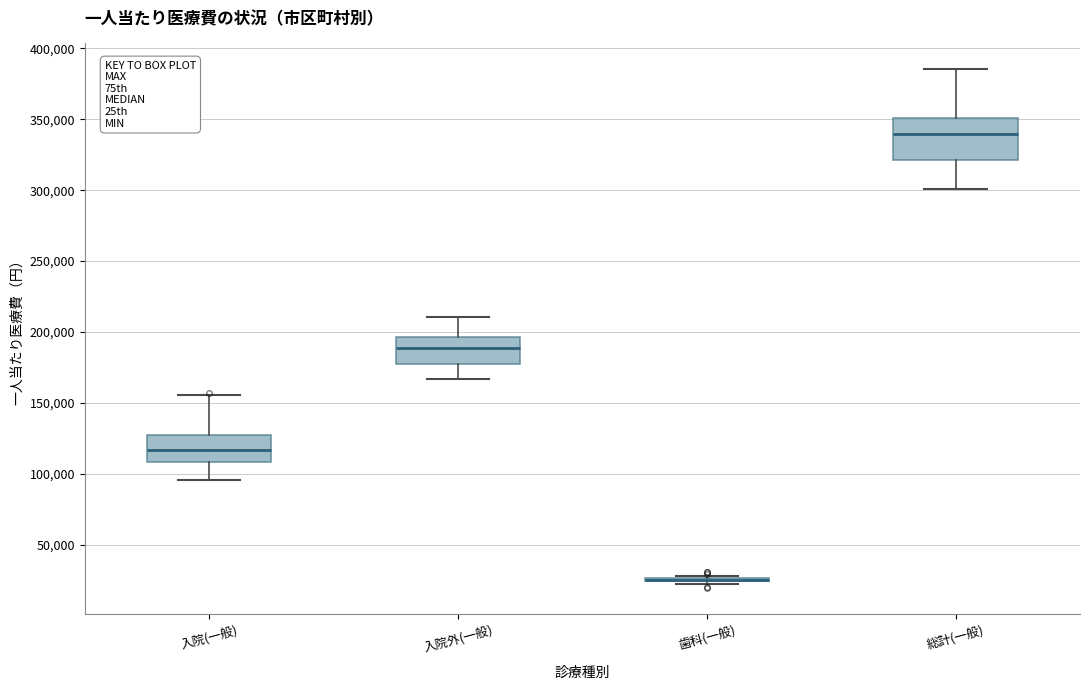

Reading left to right, read every box against the y-axis: the position of its median line, the range the box covers, and the ends of its whiskers. The values are not printed on the chart, so give them approximately, as read against the axis.

入院(一般): median 115000, box 110000 to 130000, whiskers 95000 to 155000
入院外(一般): median 190000, box 180000 to 195000, whiskers 165000 to 210000
歯科(一般): box collapsed to a line at 25000, whiskers 20000 to 30000
総計(一般): median 340000, box 320000 to 350000, whiskers 300000 to 385000